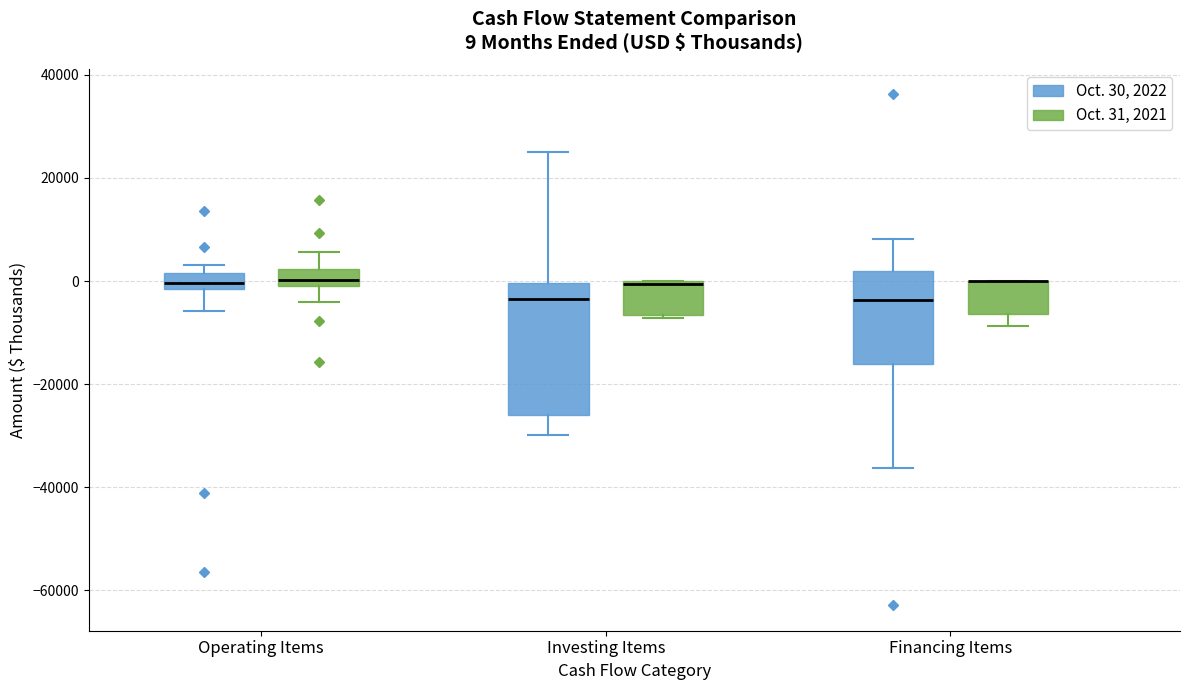

Which box is the tallest, from its lower edge to its upper edge?

Investing Items (Oct. 30, 2022)